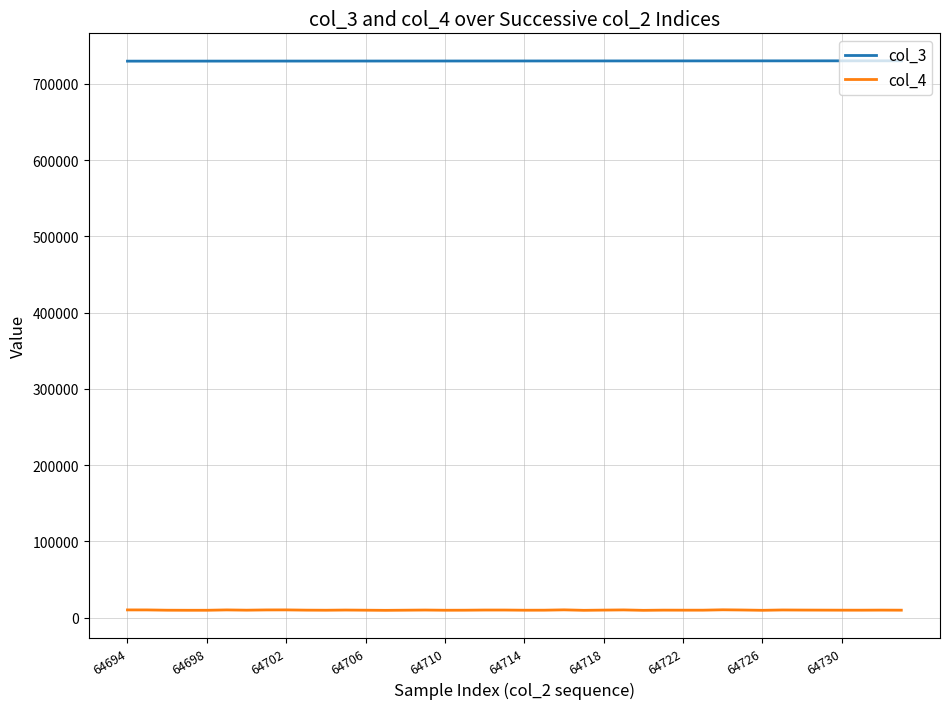

True or false: col_3 and col_4 intersect in this chart.

False